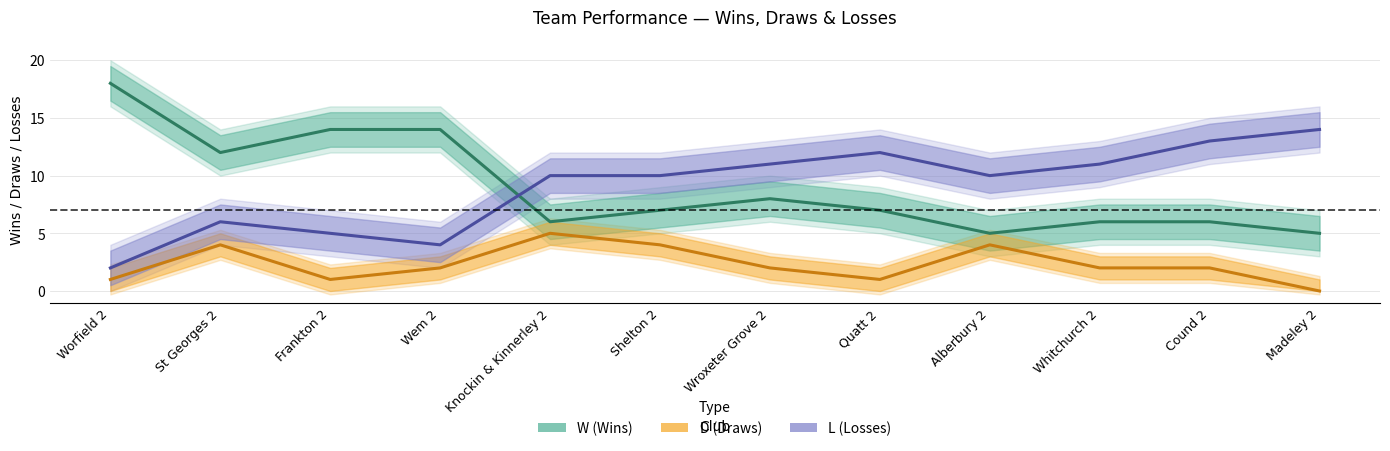

What is the spread (max minus min) of values at Madeley 2?

14